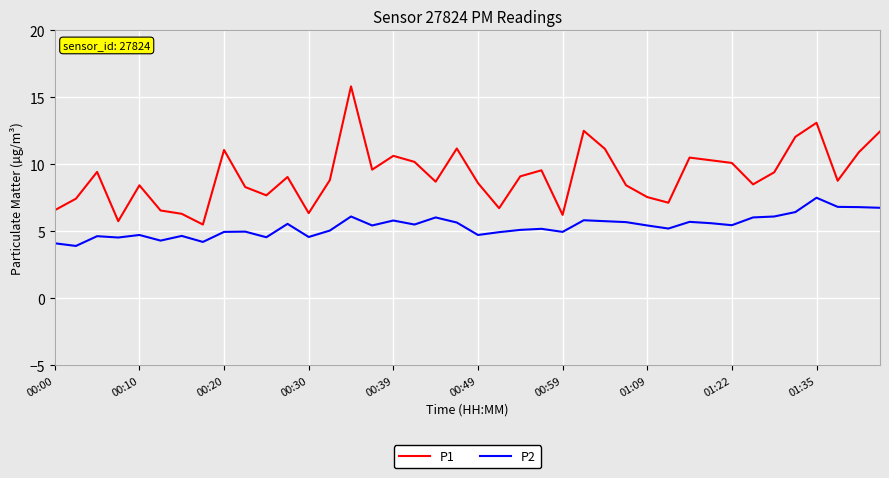

Which series has the largest total across all categories?

P1